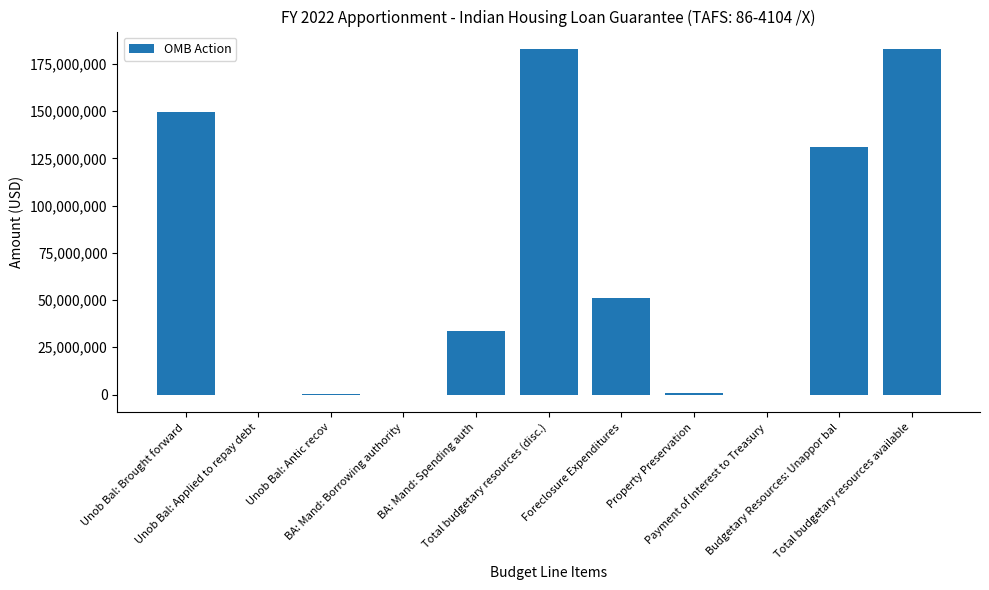

What is the maximum value shown in the chart?

182935461